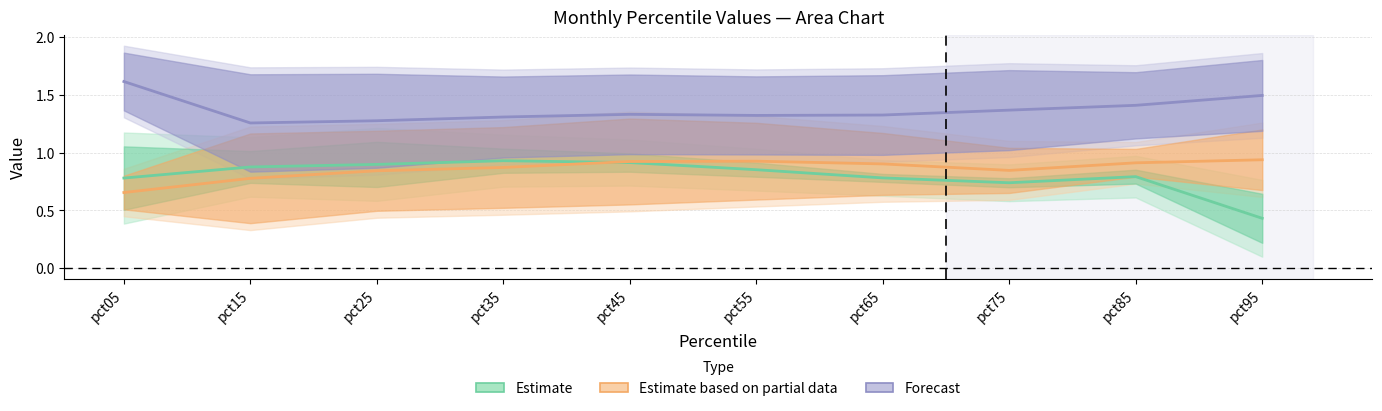

At which category is the sum across all series the highest?

pct45